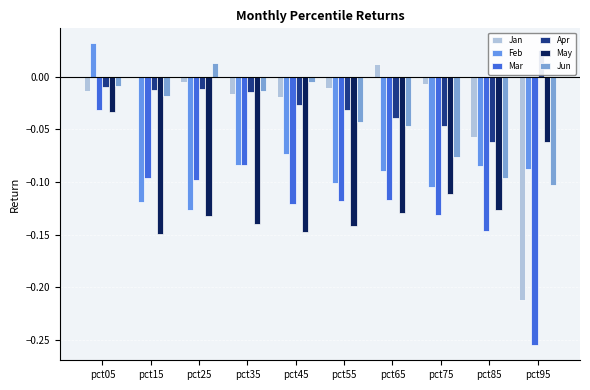

How many groups of bars are there?

10